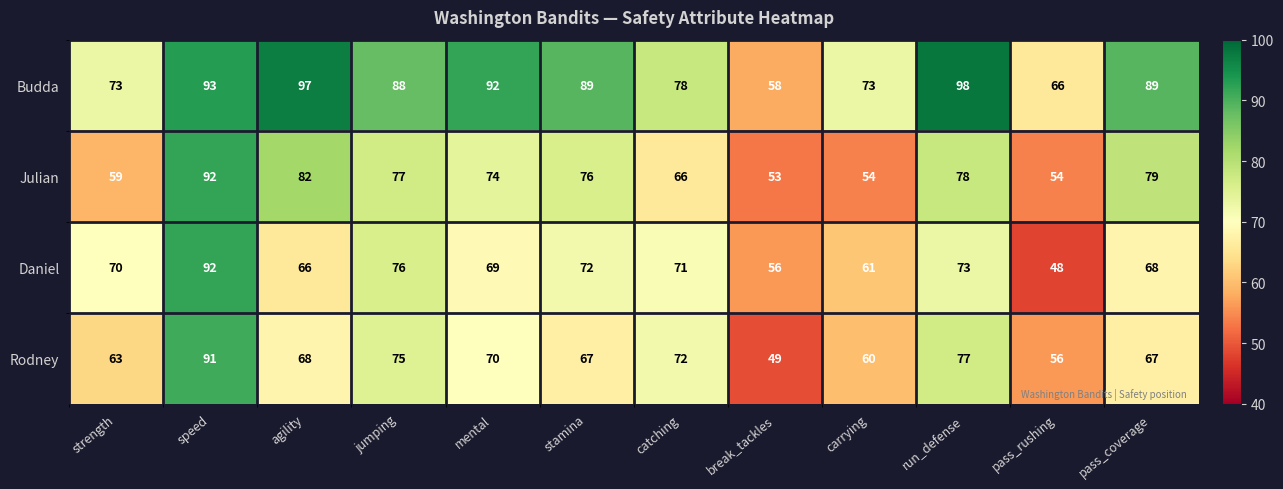

What is the difference between the highest and lowest values at speed?

2